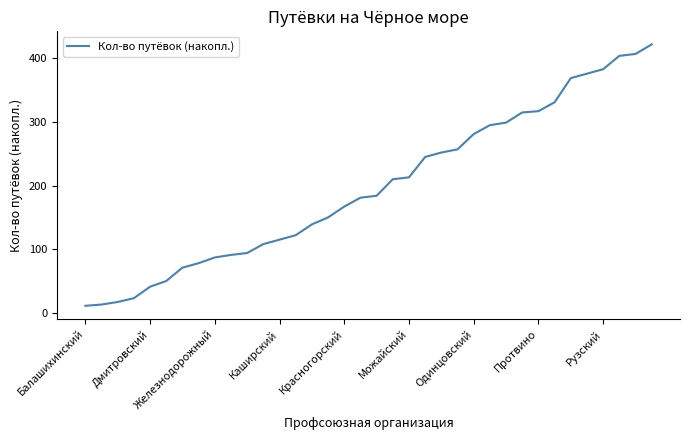

What is the difference between the maximum and minimum values?

411